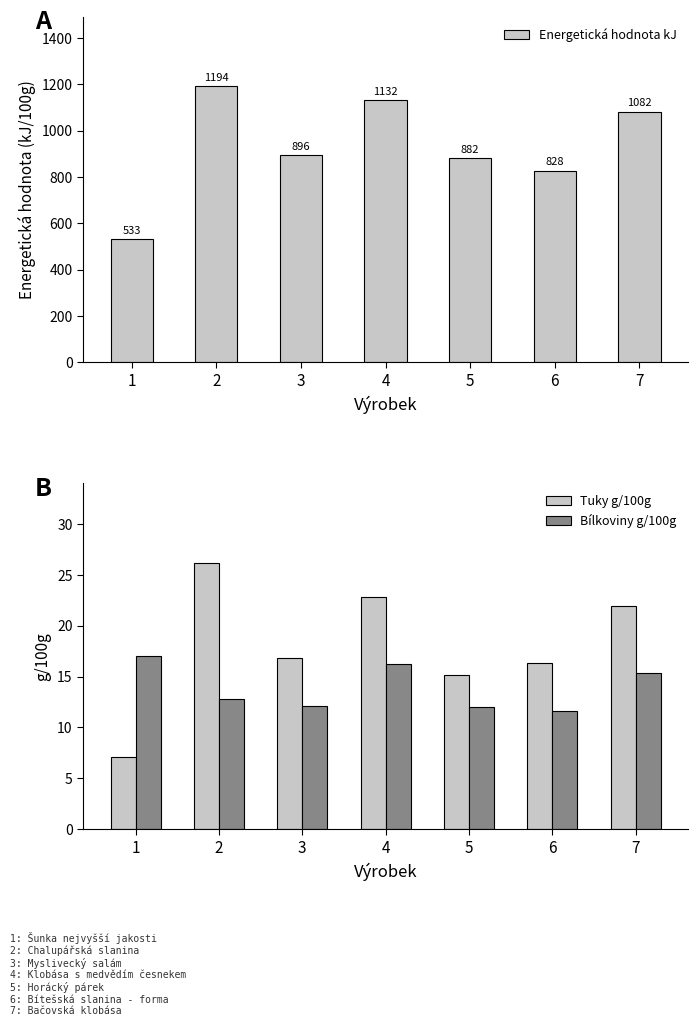

Which has a higher value, 2 or 6?

2